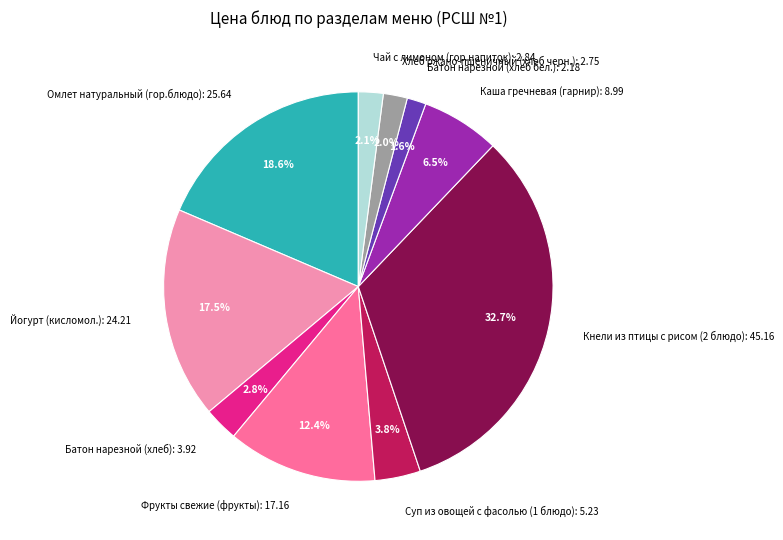

Is Фрукты свежие (фрукты): 17.16 the majority of the pie?

No